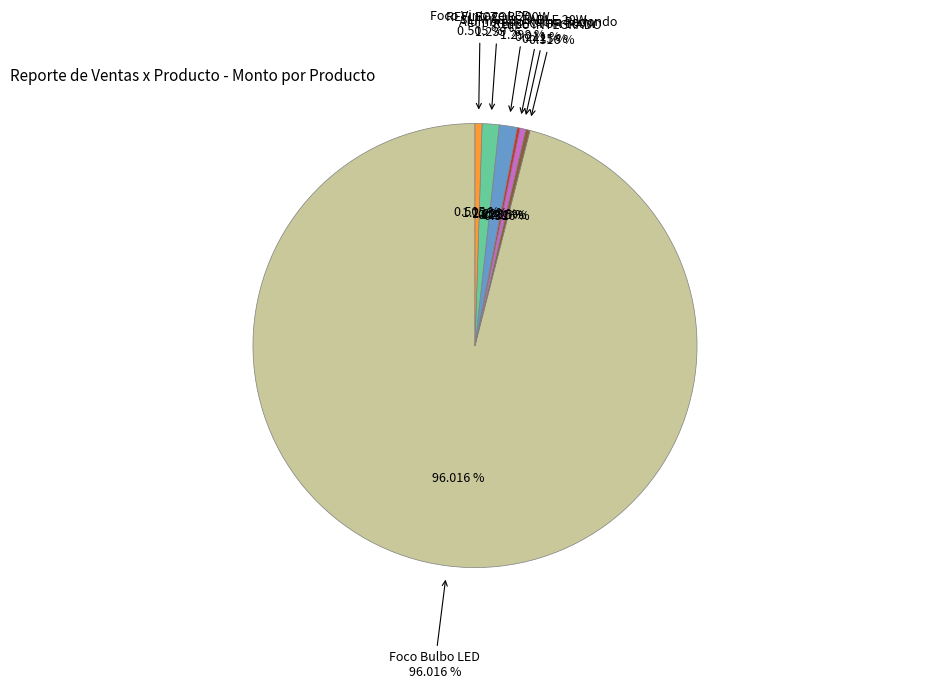

Which category has the smallest portion of the pie?

Alumbrado Kobra Redondo